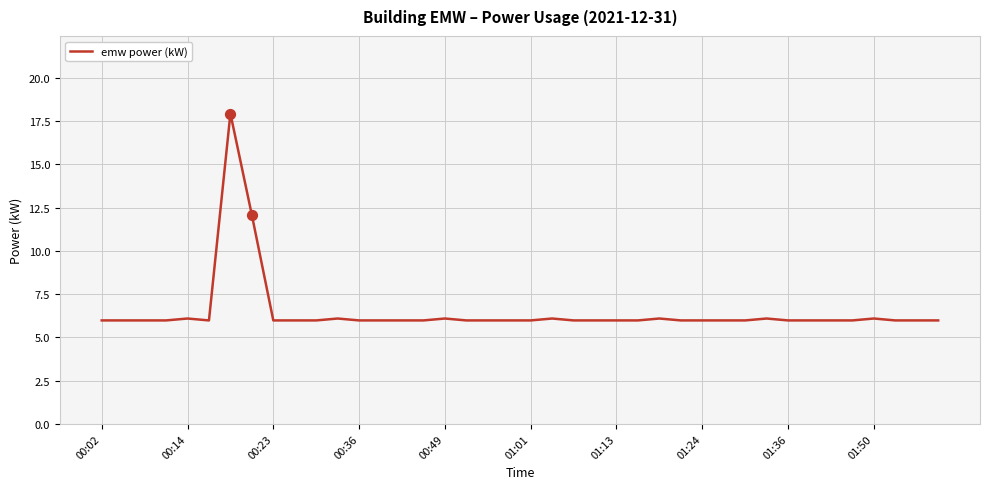

What is the greatest value displayed?

17.9